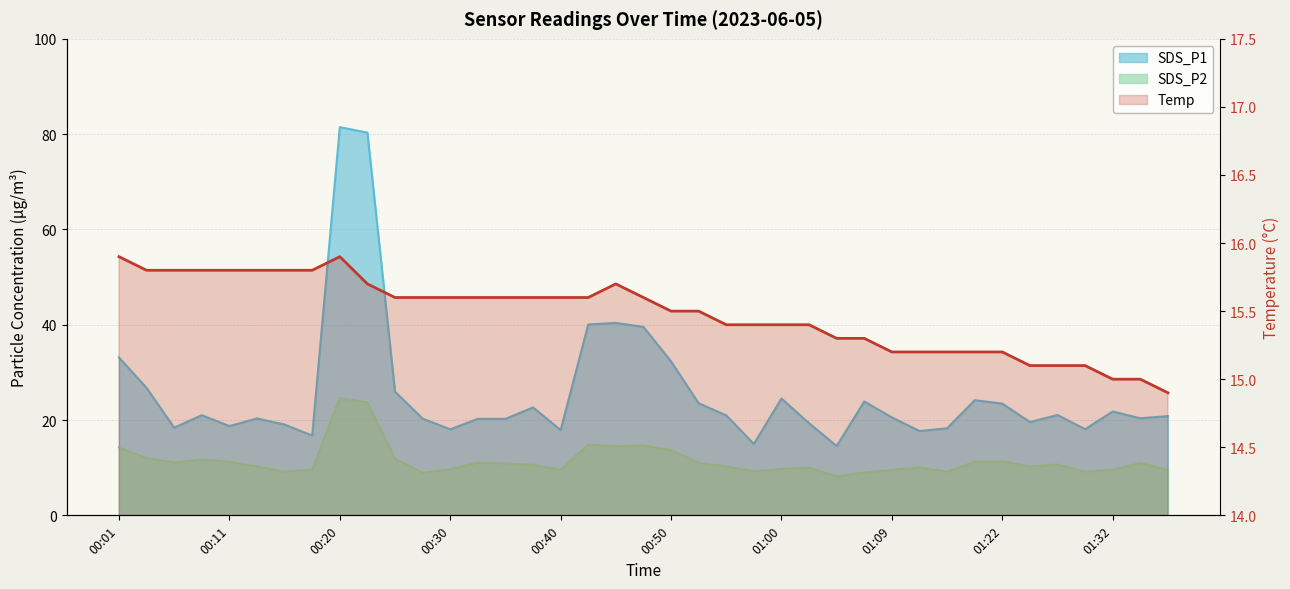

At which label does SDS_P2 first exceed 10?

00:01